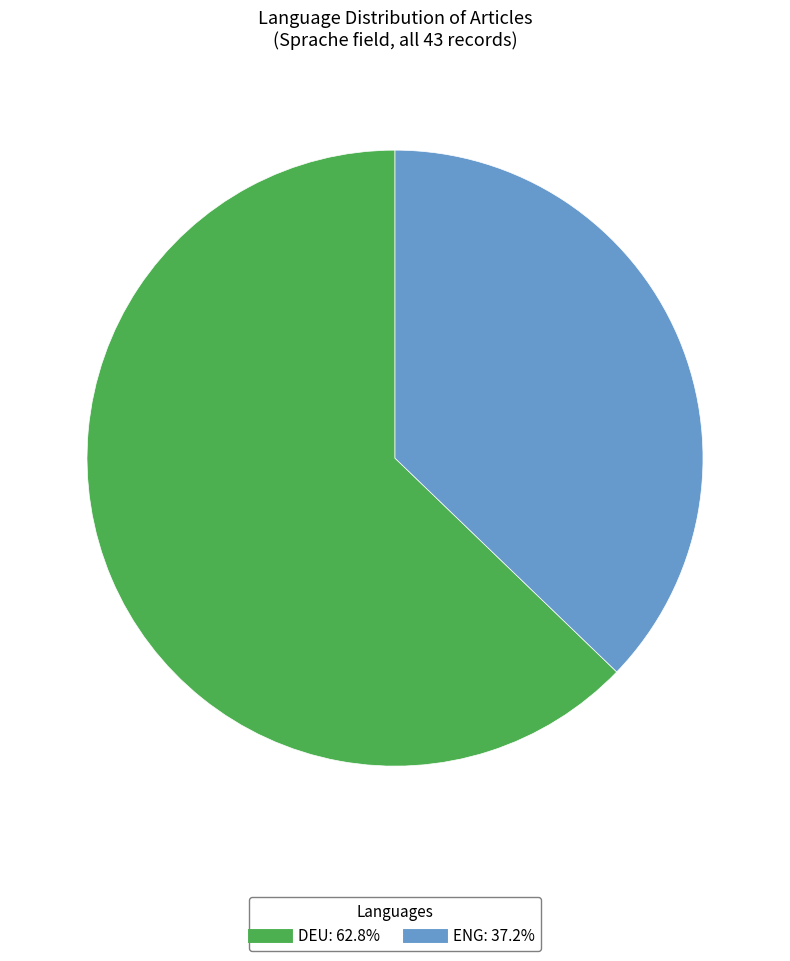

Is there any slice that represents more than half of the pie?

Yes